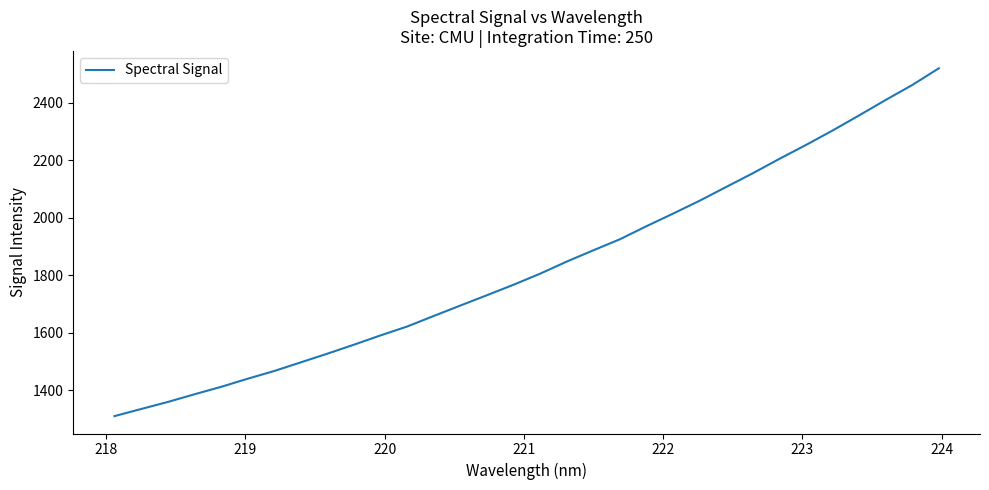

What is the difference between the maximum and minimum values?

1209.8